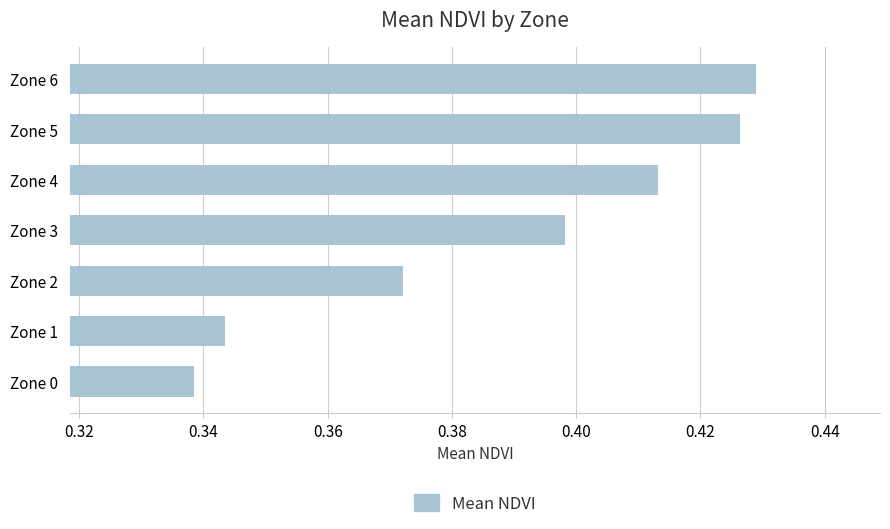

Which has a higher value, Zone 4 or Zone 0?

Zone 4